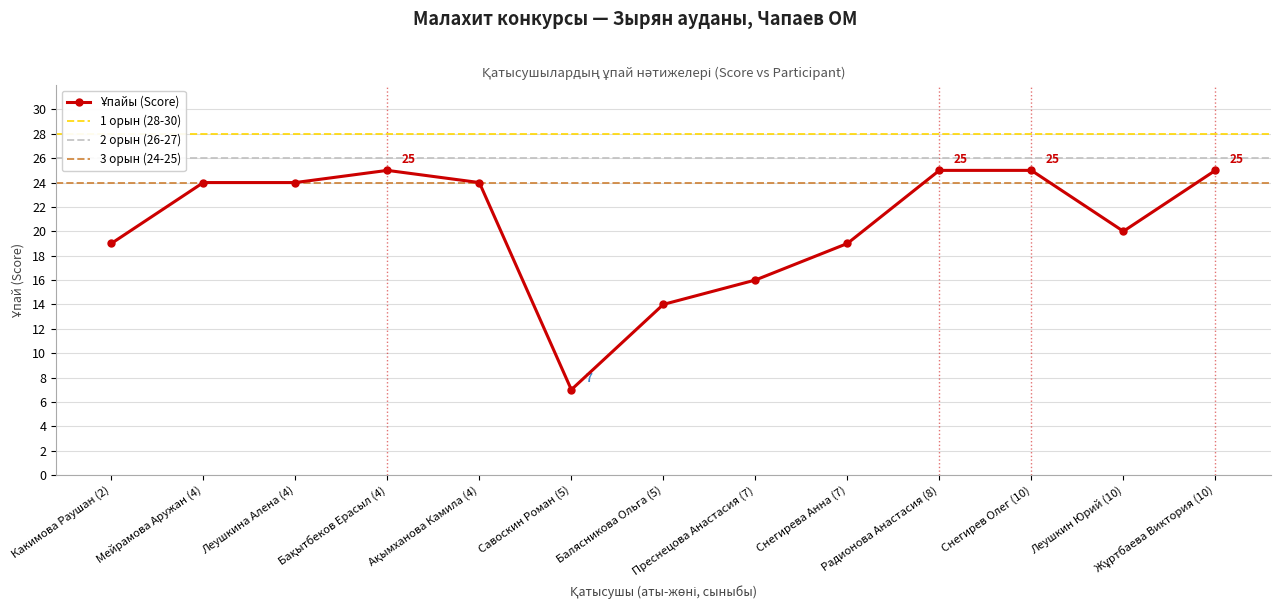

What is the label of the 5th point from the right?

Снегирева Анна (7)